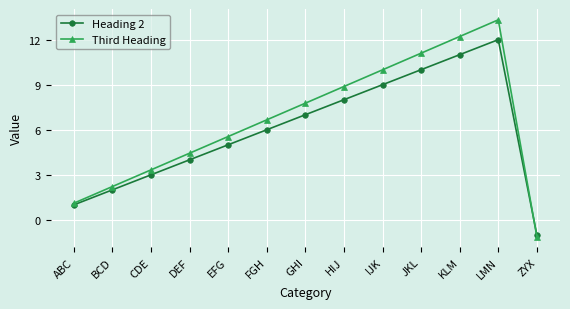

What is the spread (max minus min) of values at ABC?

0.1